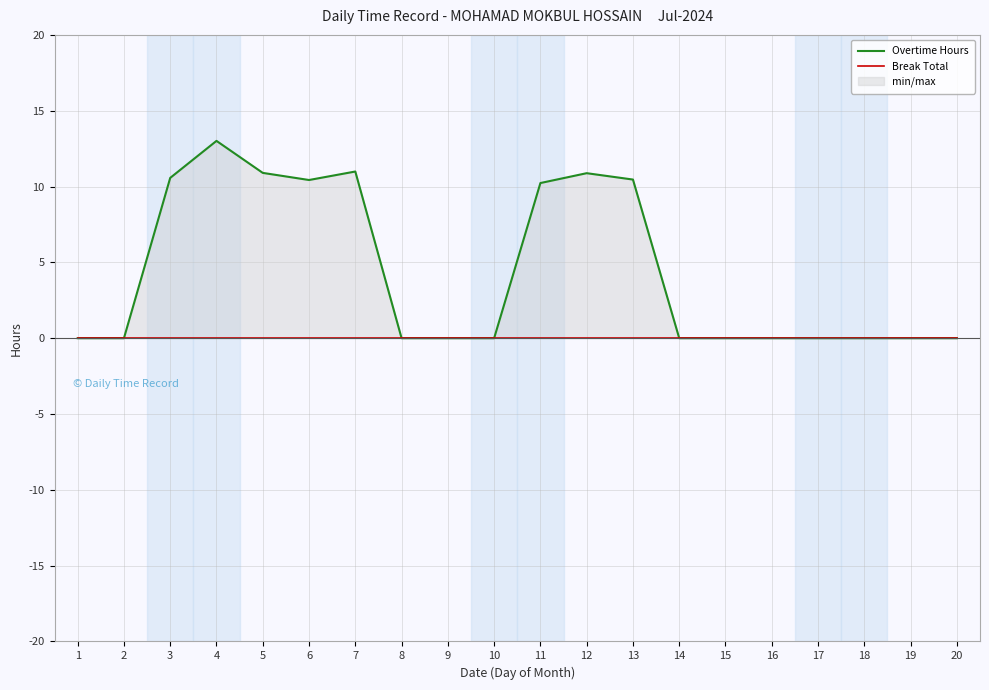

Does the chart display data point markers on the line(s)?

No